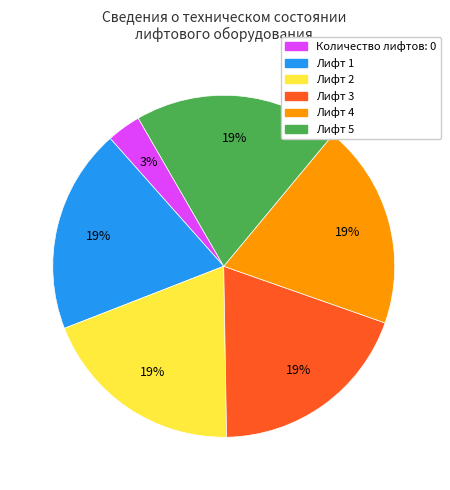

Do Лифт 3 and Количество лифтов together represent more than half of the pie?

No